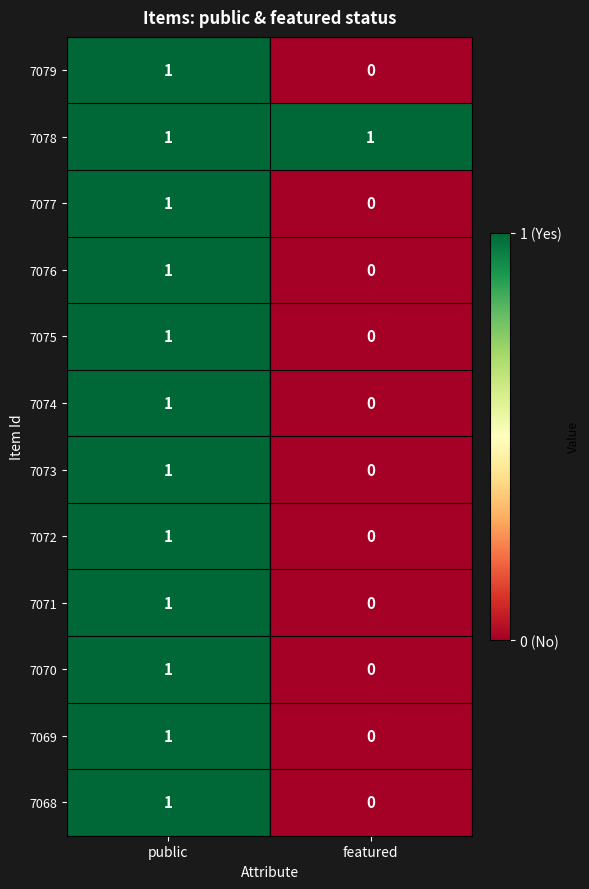

Which label corresponds to the smallest value in the chart?

featured